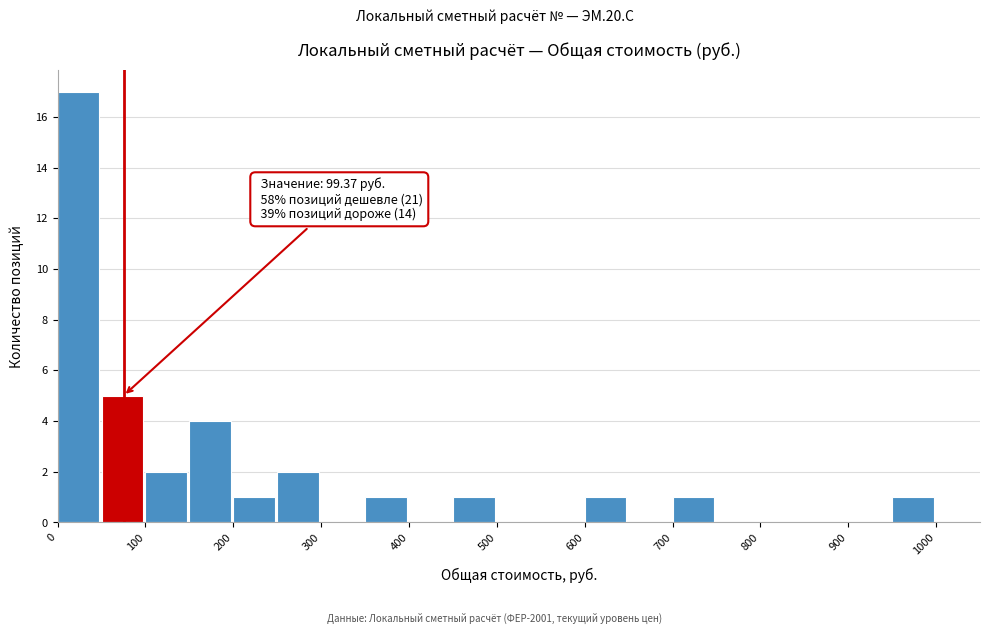

Which range on the x-axis has the tallest bar?

0 to 50